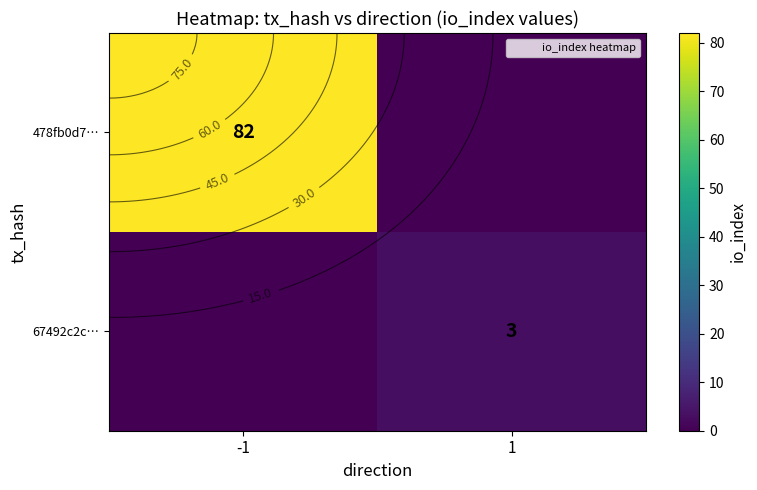

The value of 67492c2c… at -1 is 2. True or false?

False